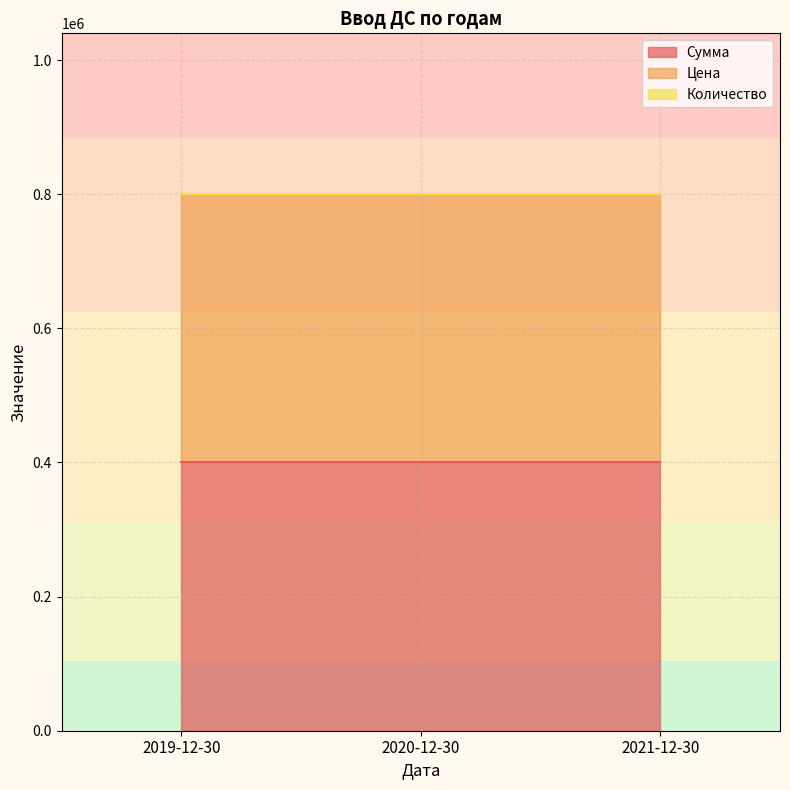

Reading left to right, what are all the values shown in this chart?

Сумма: 400000	400000	400000
Цена: 400000	400000	400000
Количество: 1	1	1